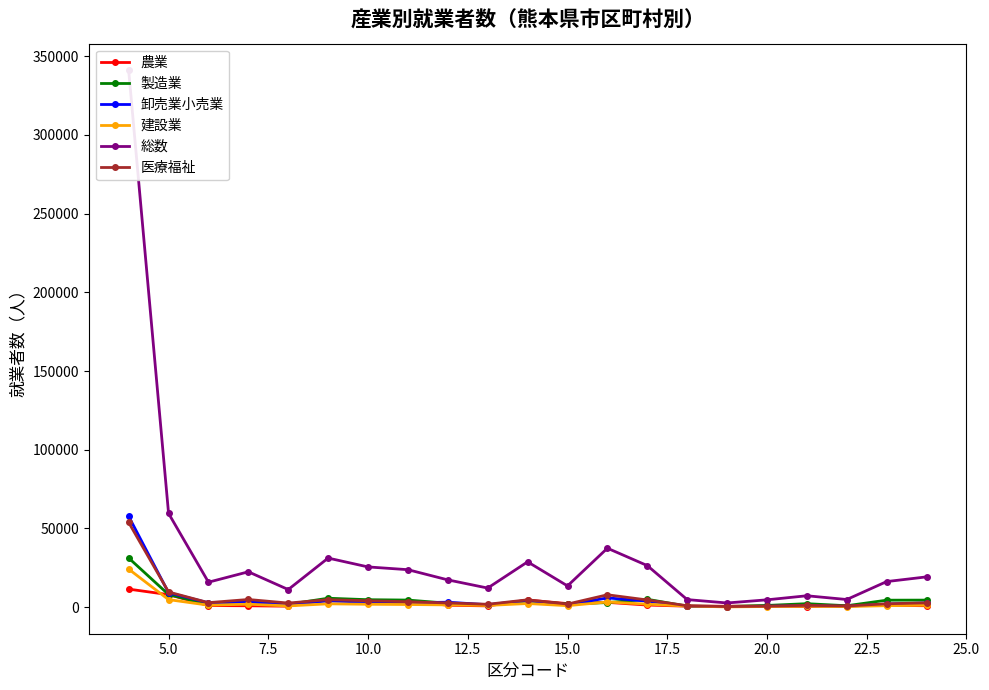

What is the value of the 医療福祉 point at the 14th from the left?

4586